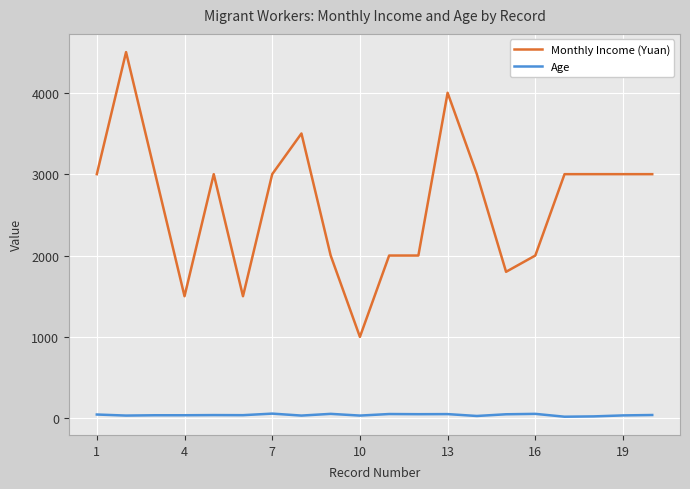

True or false: Age and Monthly Income (Yuan) intersect in this chart.

False